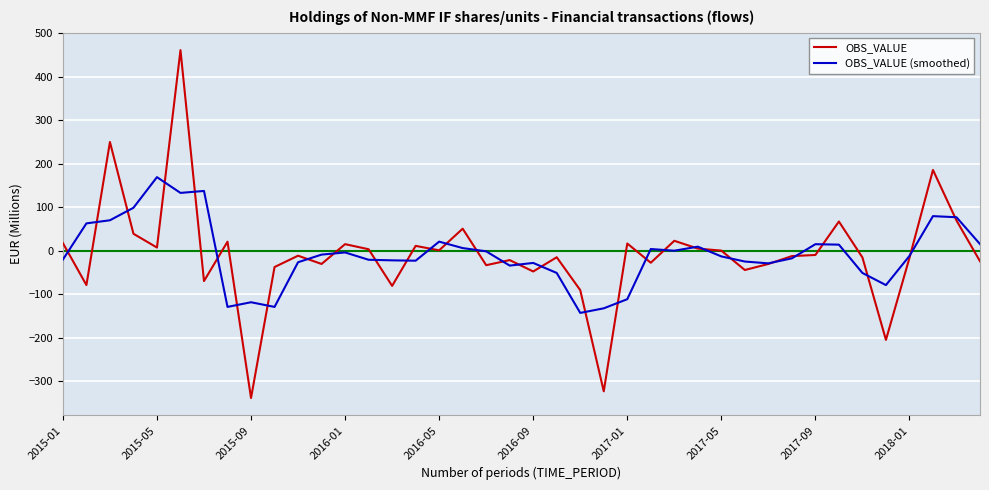

Rank the series by their maximum value, from lowest to highest.

OBS_VALUE (smoothed), OBS_VALUE